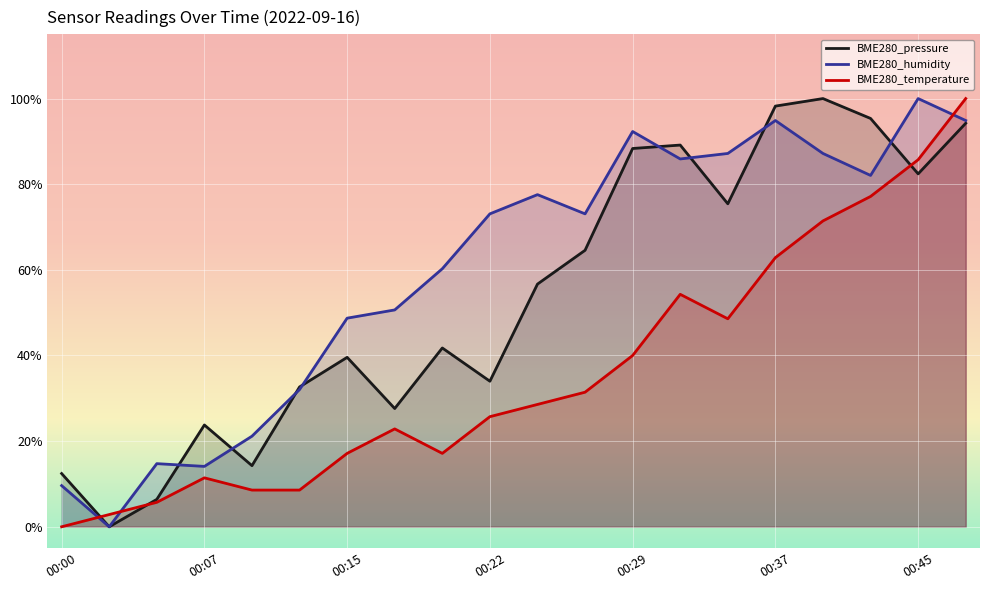

Which series ends up on top after the final intersection of BME280_humidity and BME280_pressure?

BME280_humidity